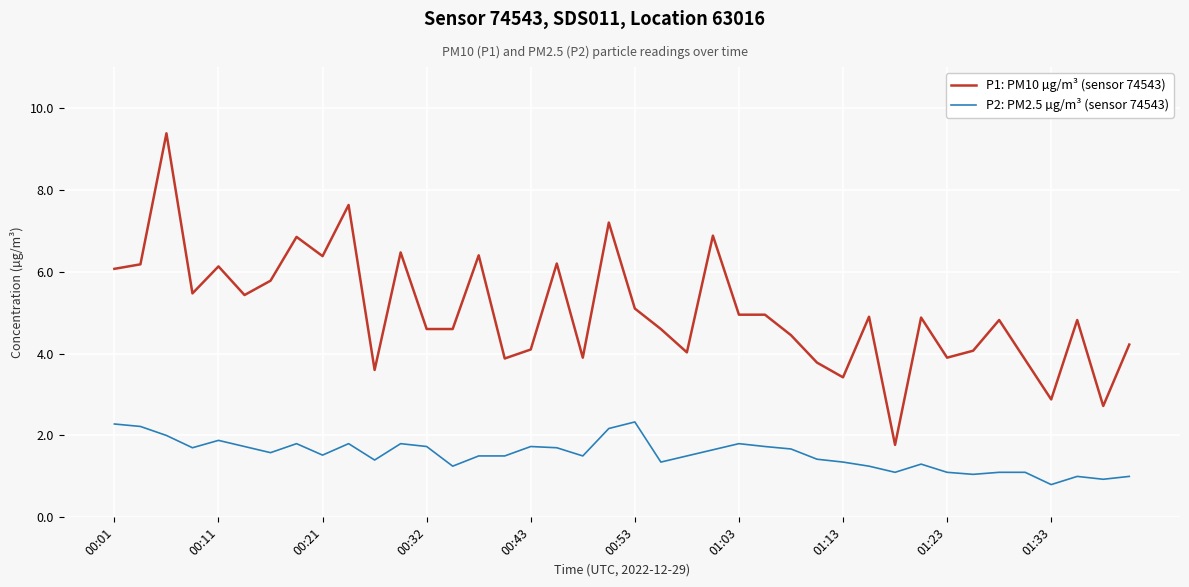

List the series in order of their overall mean, highest first.

P1: PM10 µg/m³ (sensor 74543), P2: PM2.5 µg/m³ (sensor 74543)